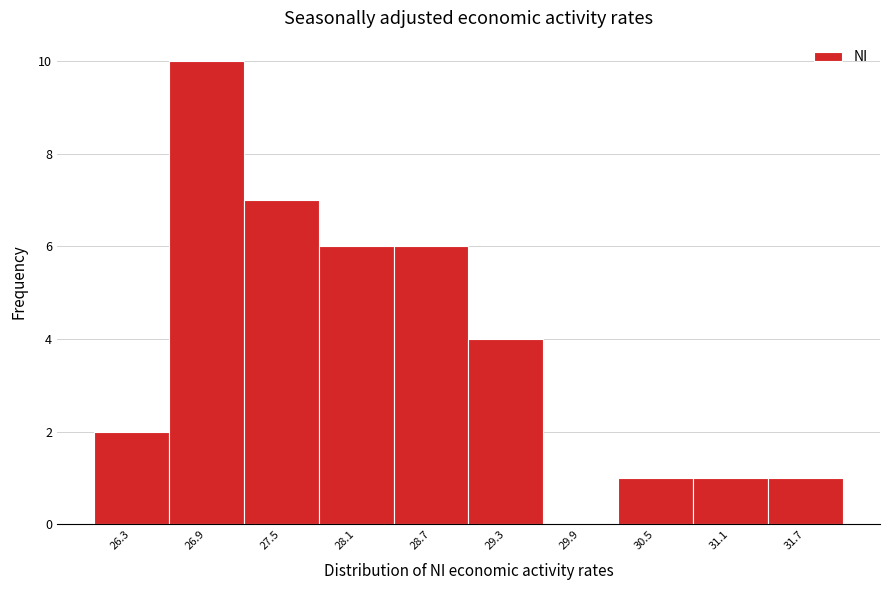

Reading left to right, what are all the values shown in this chart?

26.3=2	26.9=10	27.5=7	28.1=6	28.7=6	29.3=4	29.9=0	30.5=1	31.1=1	31.7=1